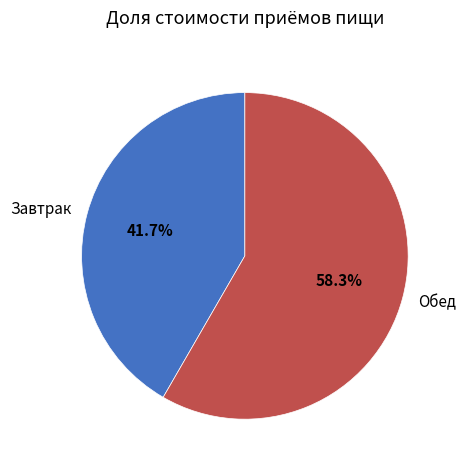

To the nearest percent, what is the difference between the Обед and Завтрак slice percentages?

17%